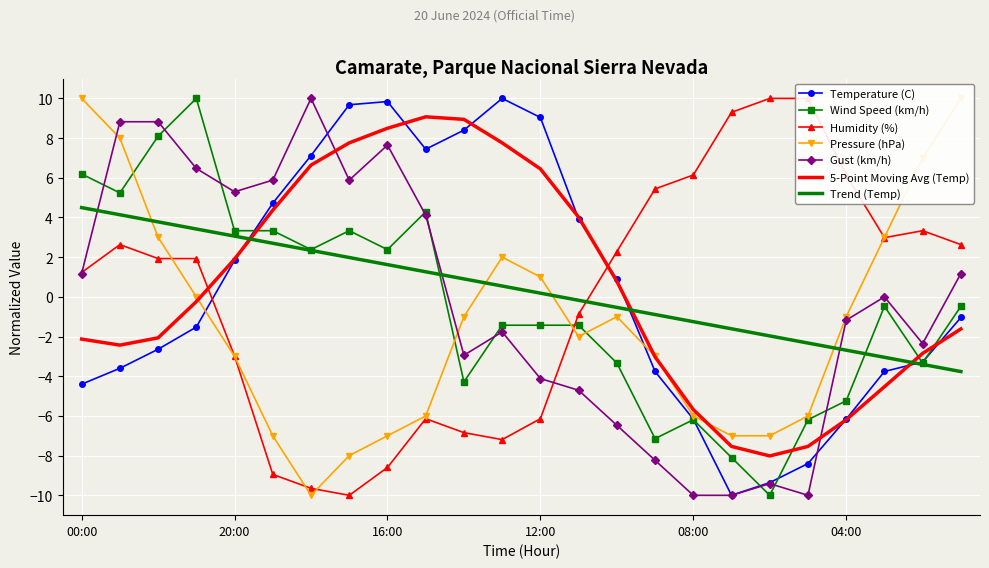

At which category does Temperature (C) reach its first local valley?

15:00